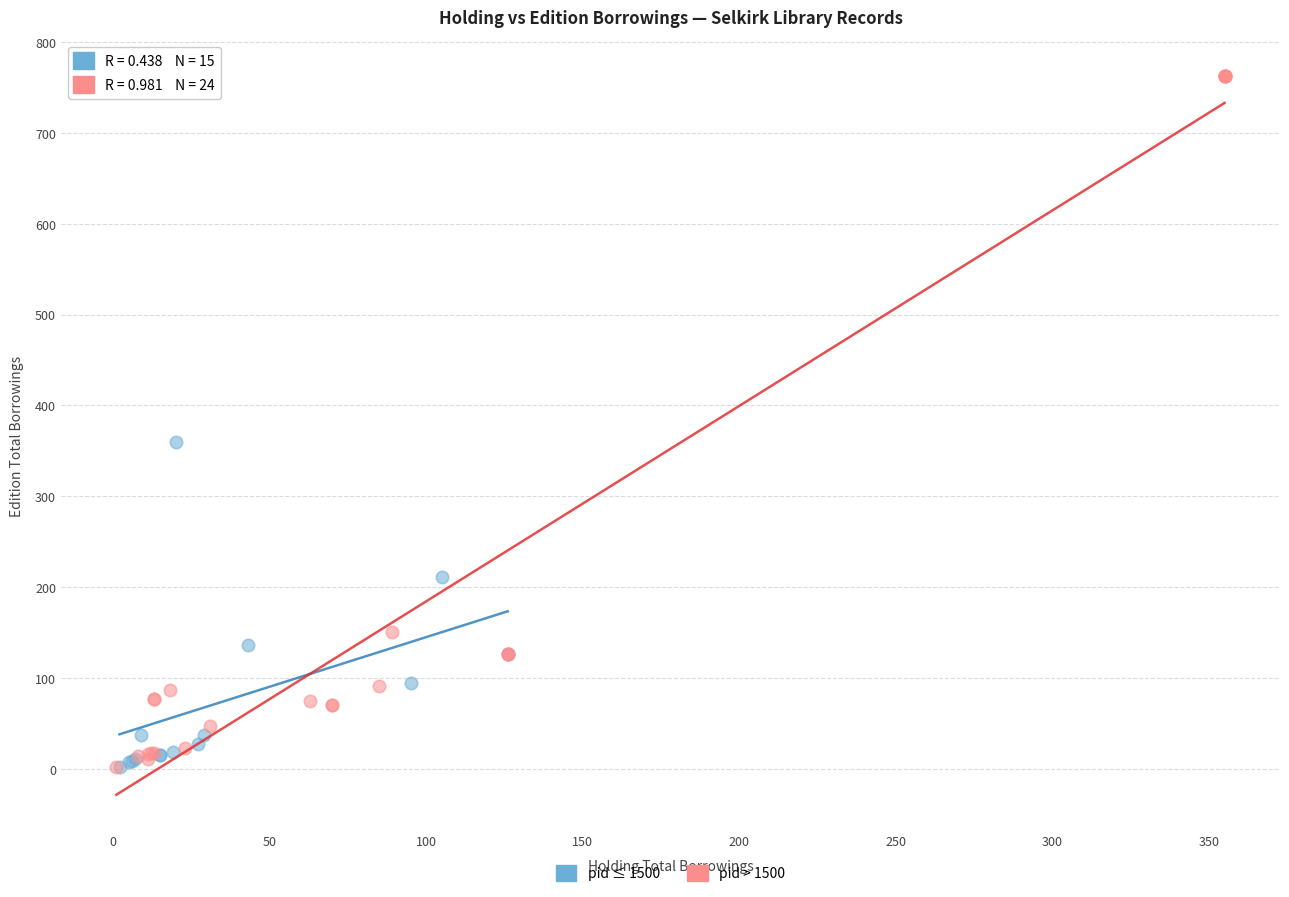

Which series has the widest spread of Y values?

pid > 1500